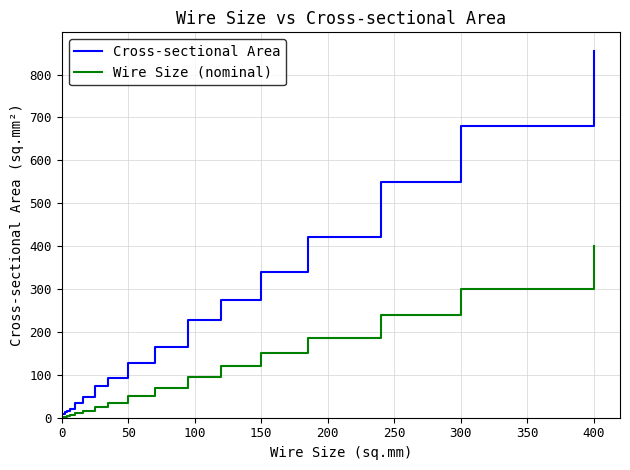

Rank the series by their average value, from highest to lowest.

Cross-sectional Area, Wire Size (nominal)